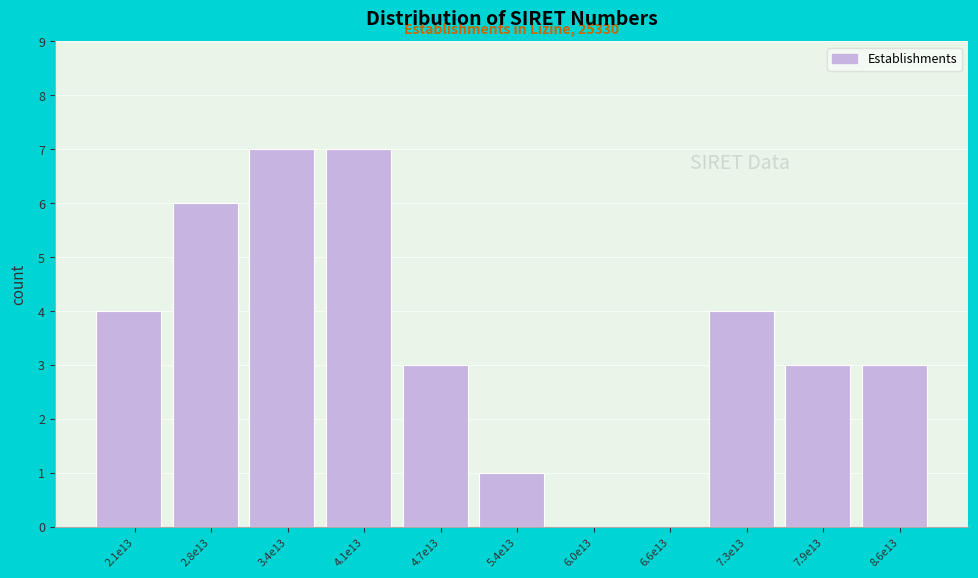

Reading left to right, what are all the values shown in this chart?

2.1e13=4	2.8e13=6	3.4e13=7	4.1e13=7	4.7e13=3	5.4e13=1	6.0e13=0	6.6e13=0	7.3e13=4	7.9e13=3	8.6e13=3